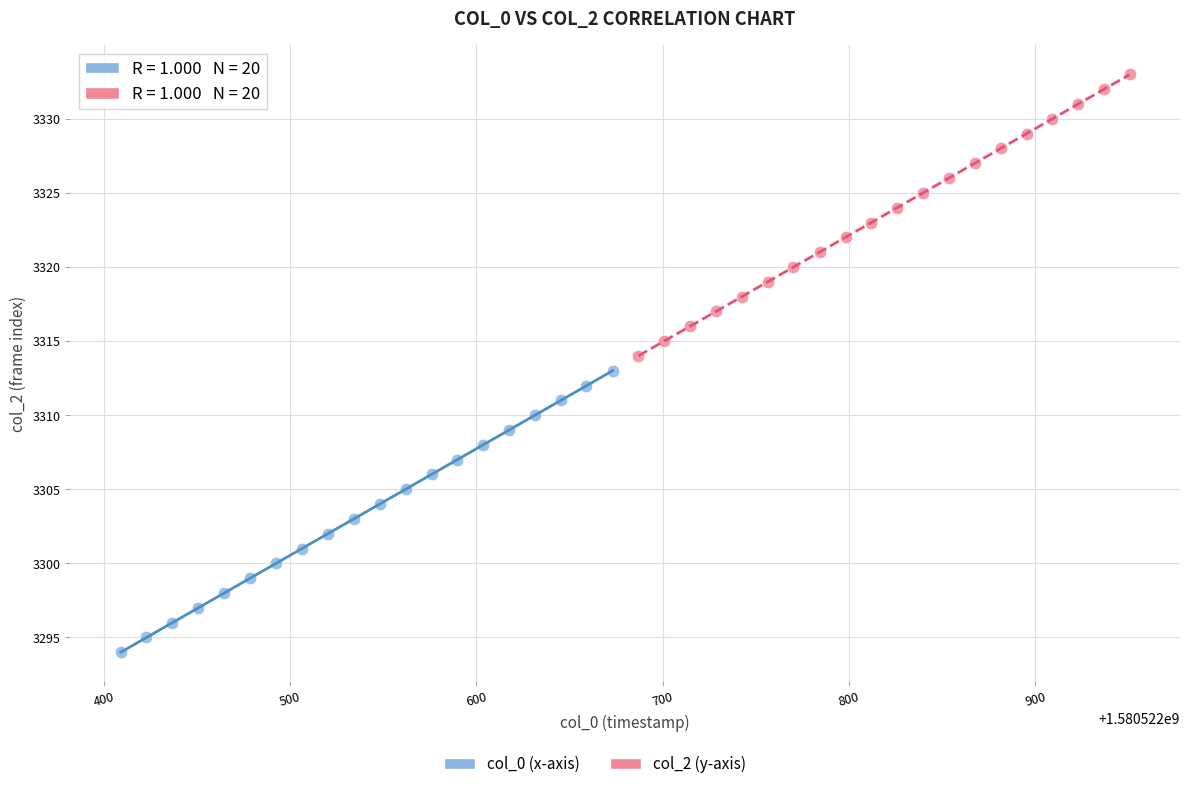

Which series reaches the minimum Y coordinate?

col_0 (x-axis)